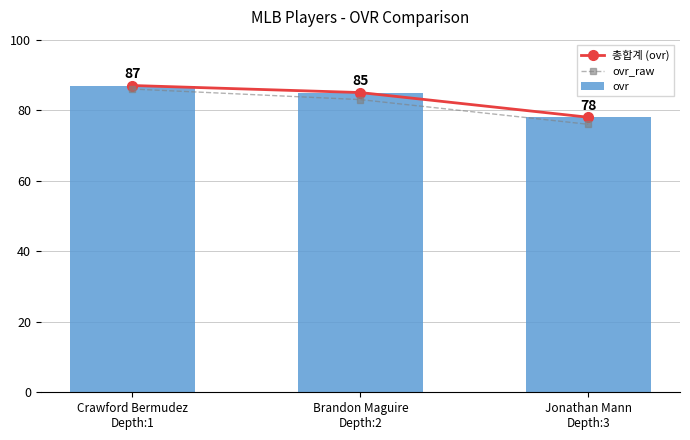

Reading left to right, transcribe all the data shown in this chart.

총합계 (ovr): 87	85	78
ovr_raw: 86	83	76
ovr: 87	85	78